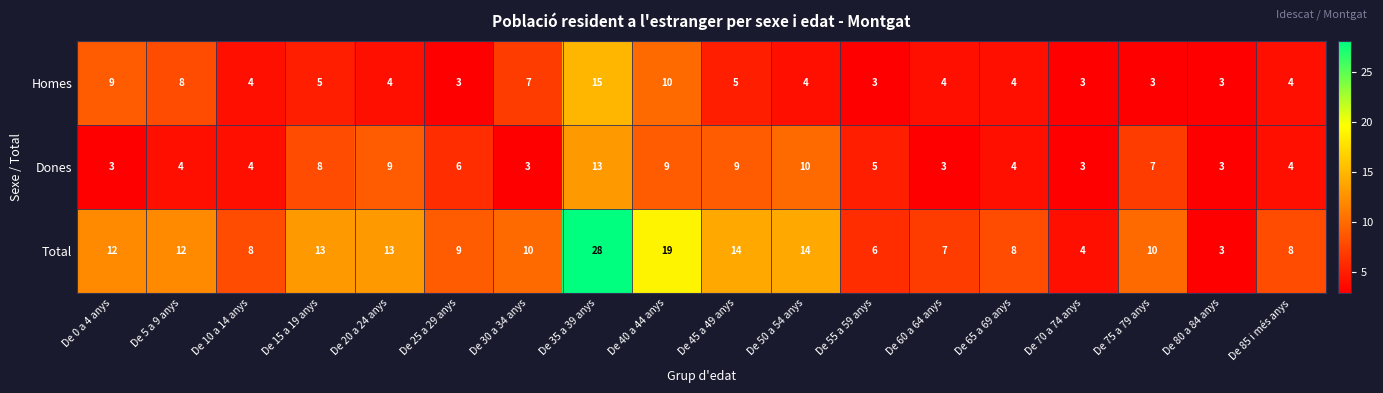

Rank the series at De 60 a 64 anys from lowest to highest value.

Dones, Homes, Total